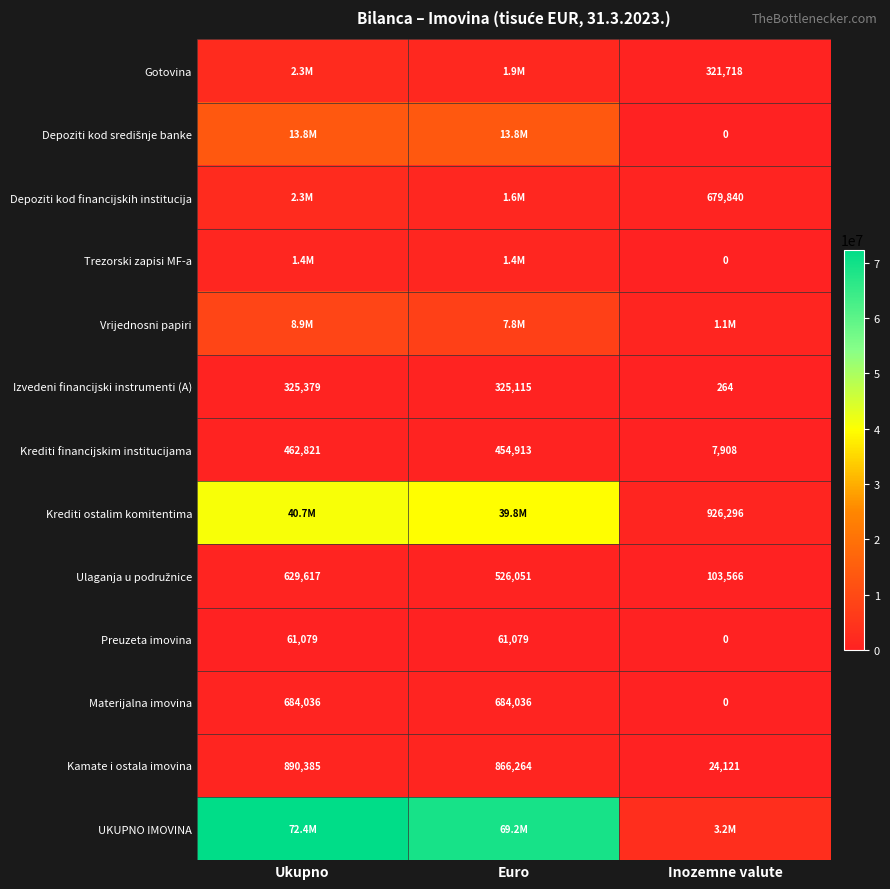

Between Inozemne valute and Ukupno, which is larger?

Ukupno